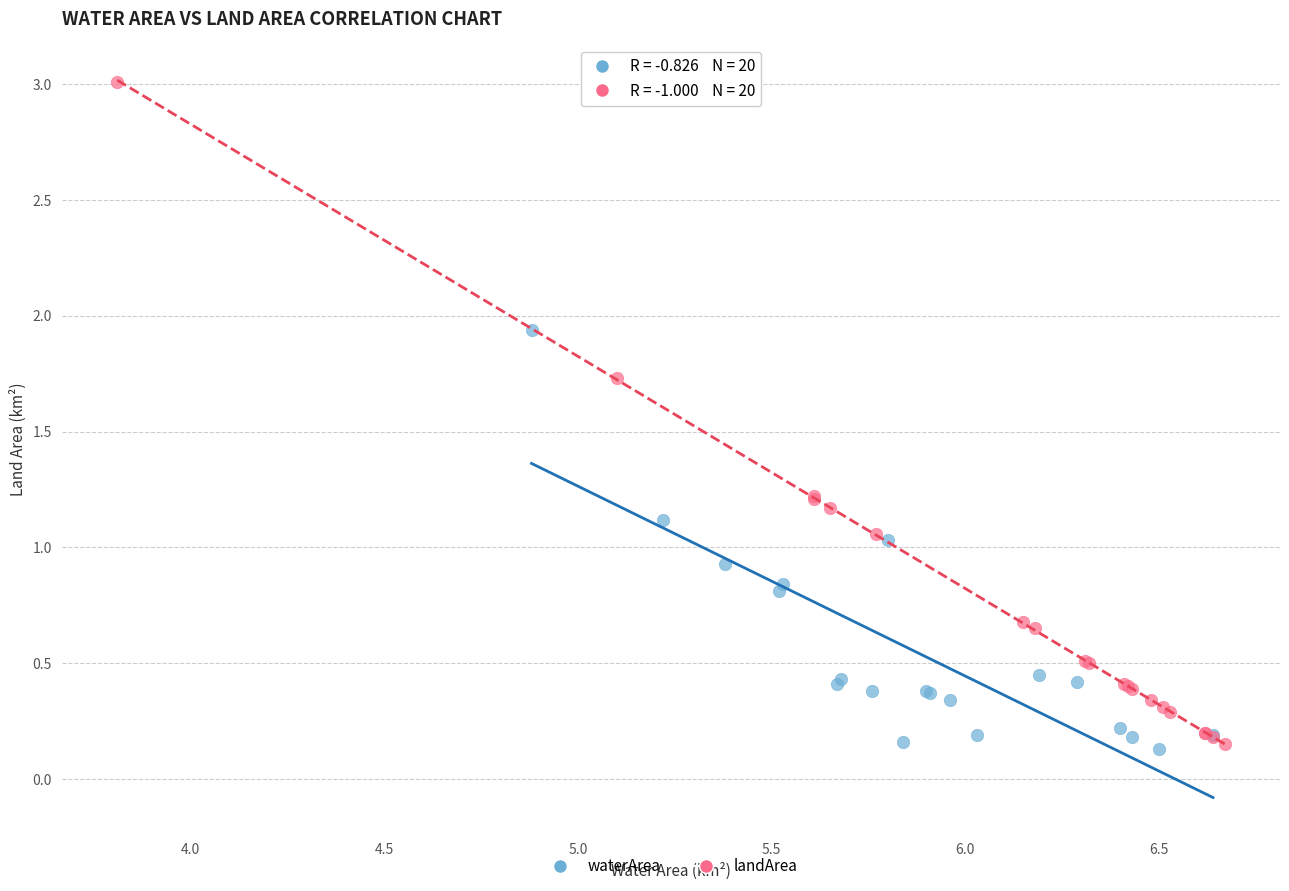

Which series reaches the maximum Y coordinate?

landArea